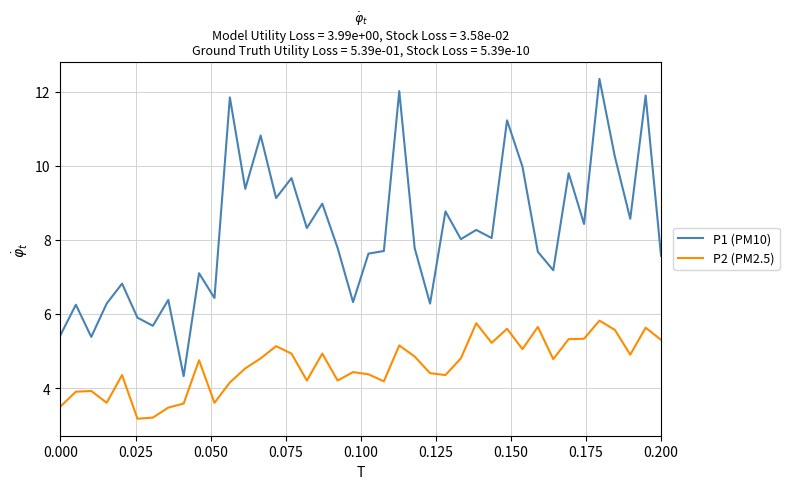

Which series has the largest range (max minus min)?

P1 (PM10)